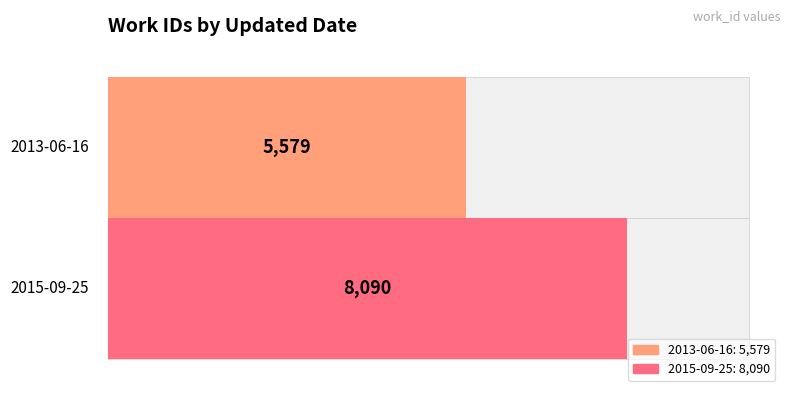

List the labels in order of value, largest first.

2015-09-25, 2013-06-16